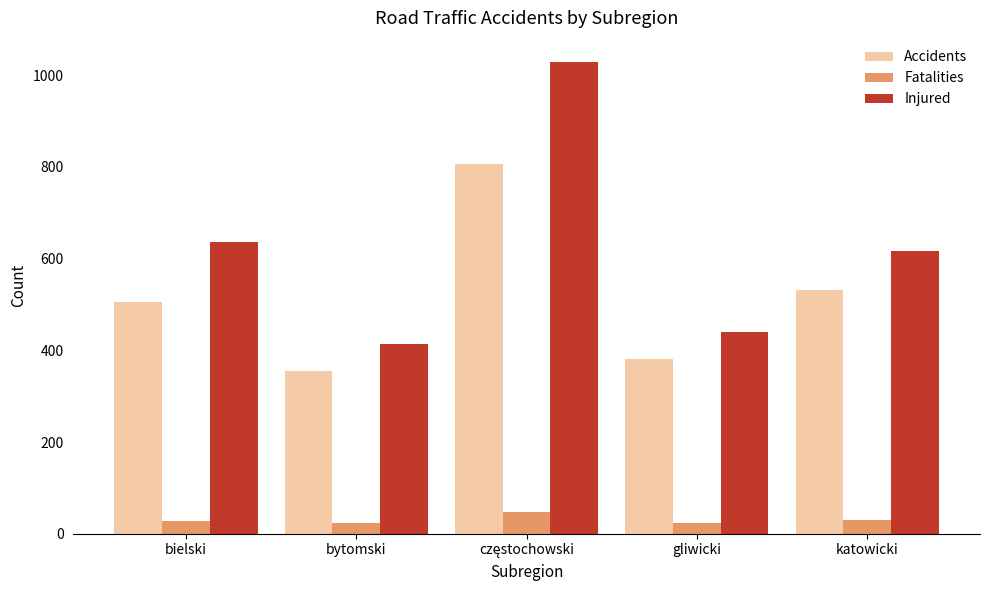

Are the bars horizontal?

No